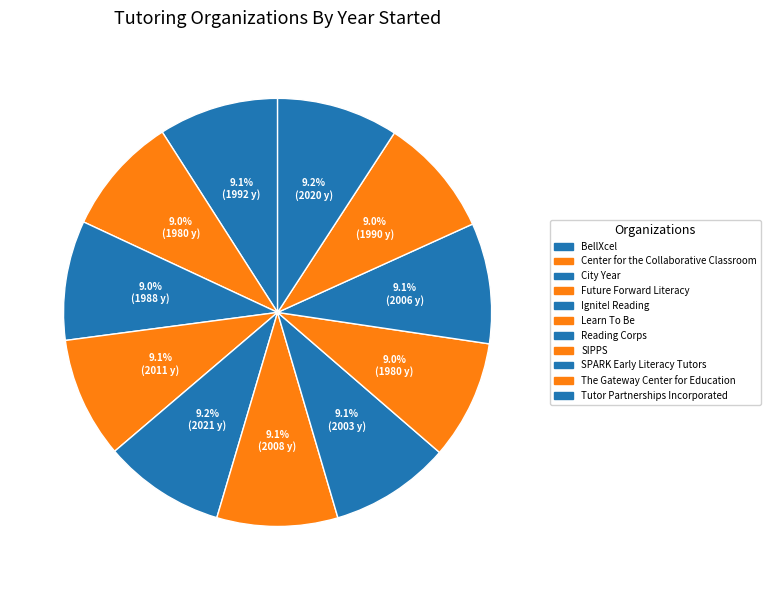

How many slices are in this pie chart?

11